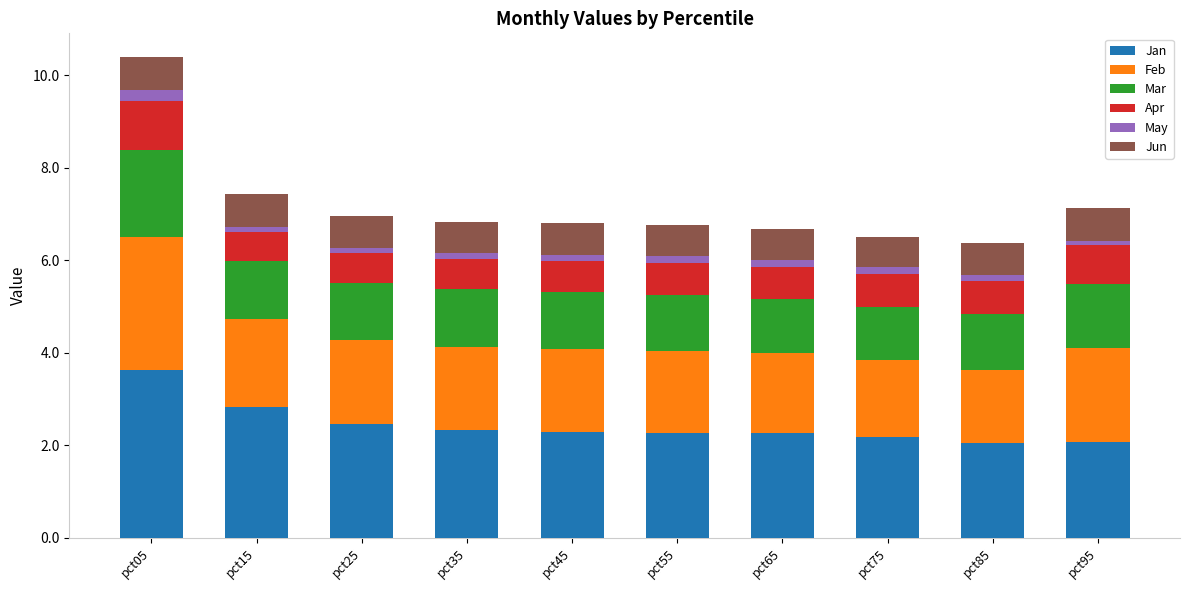

What is the total value across all series at pct85?

6.4